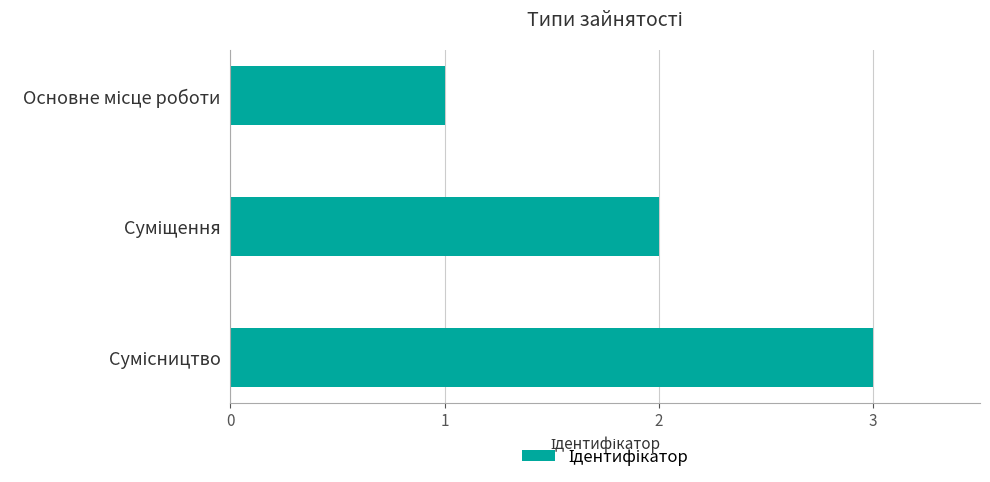

What is the sum of all values?

6